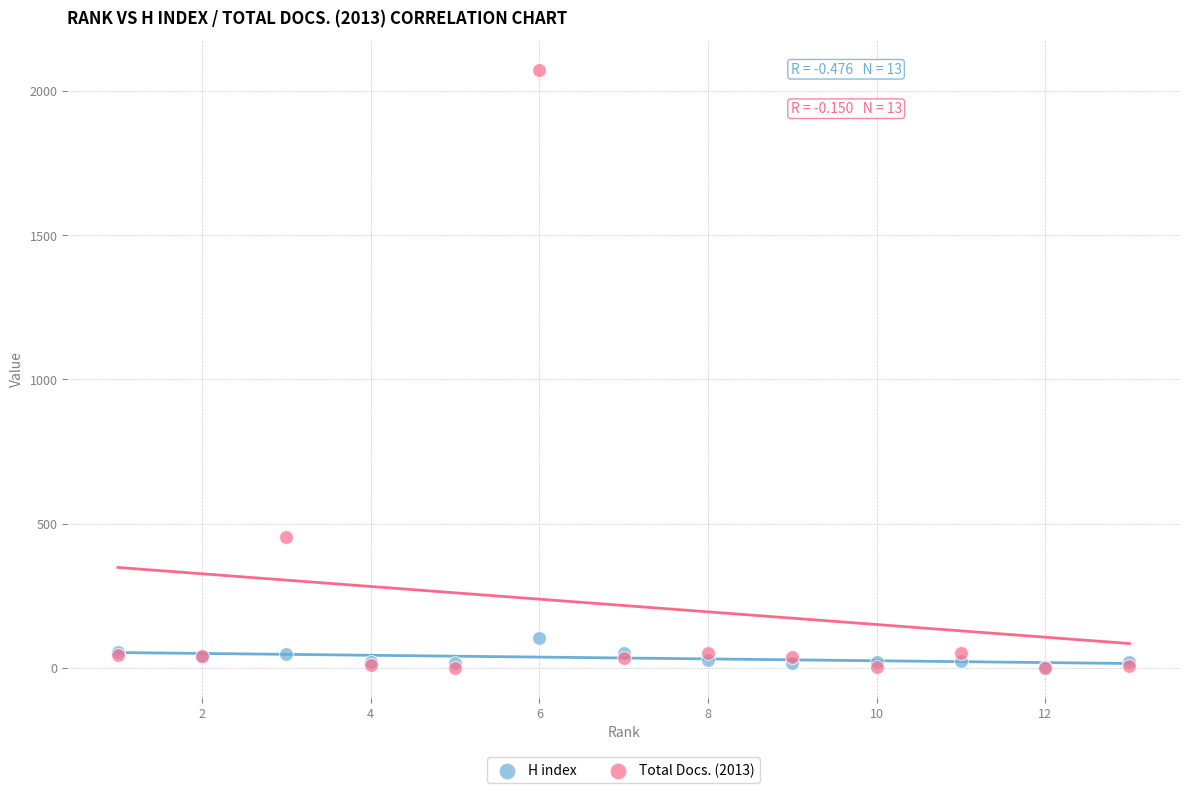

Which series has the widest spread of Y values?

Total Docs. (2013)